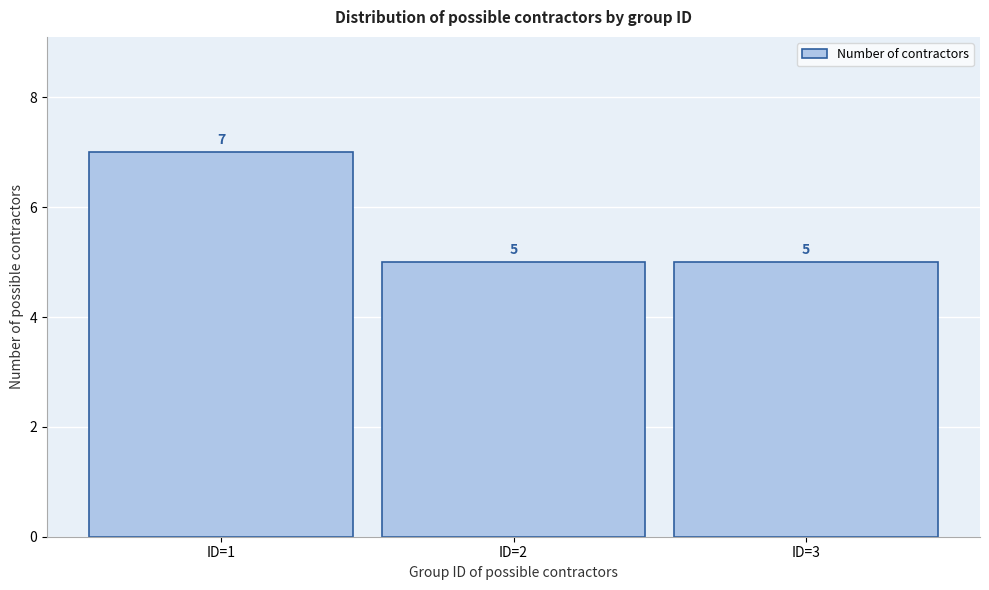

Reading right to left, what are all the values shown in this chart?

5	5	7